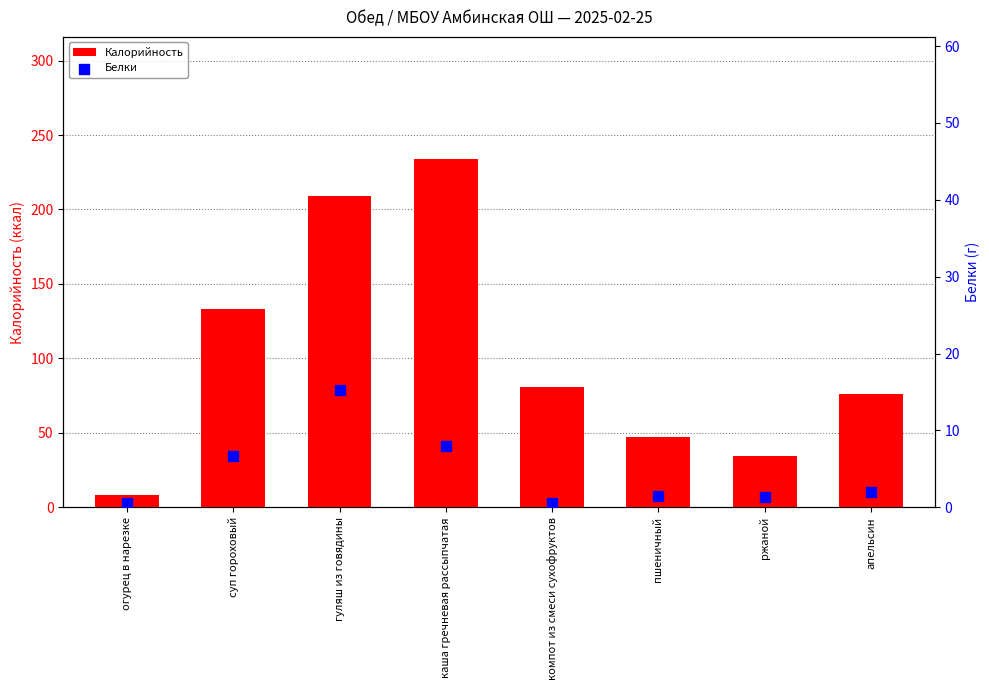

What are all the series names shown in the legend?

Калорийность, Белки